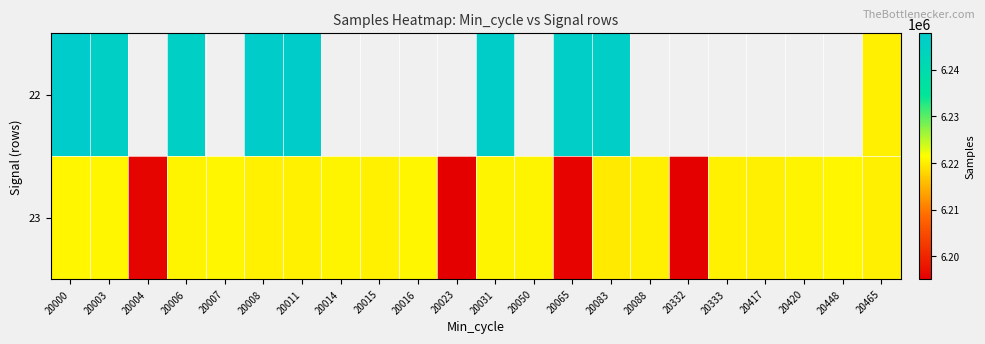

What is the lowest value of the 22 series?

6220160.0